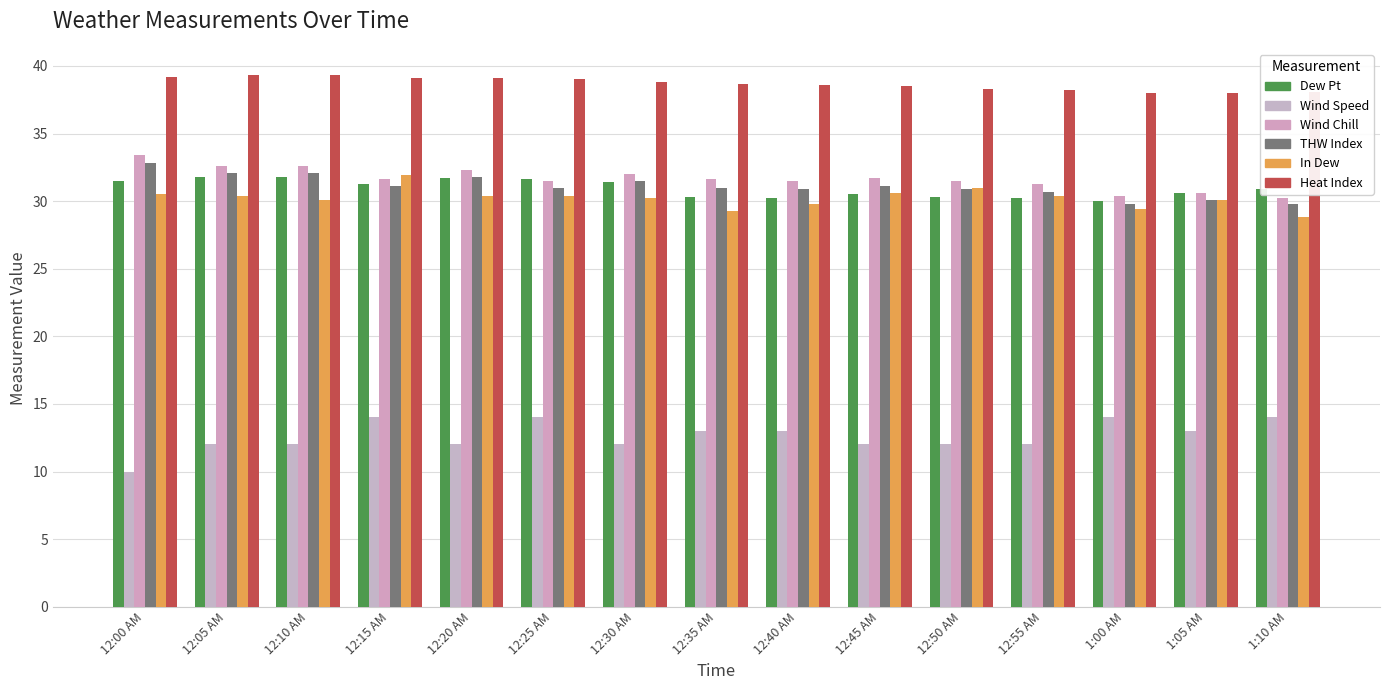

At 12:00 AM, list the series in order from smallest to largest.

Wind Speed, In Dew, Dew Pt, THW Index, Wind Chill, Heat Index